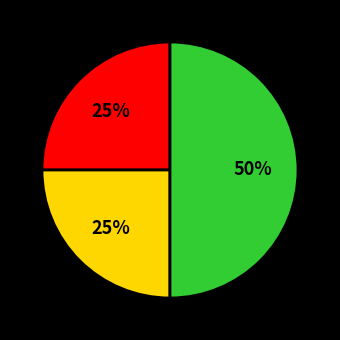

To the nearest percent, what is the average slice percentage?

33%